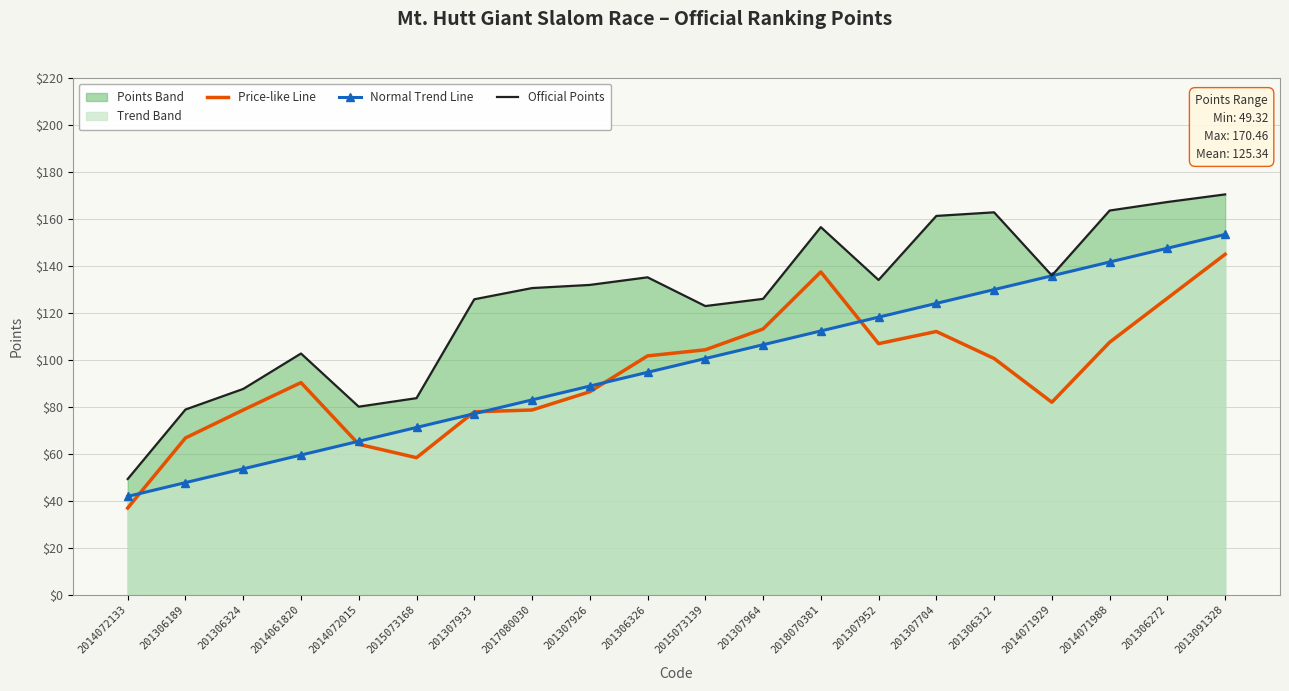

How many values in the Normal Trend Line series exceed 100?

10